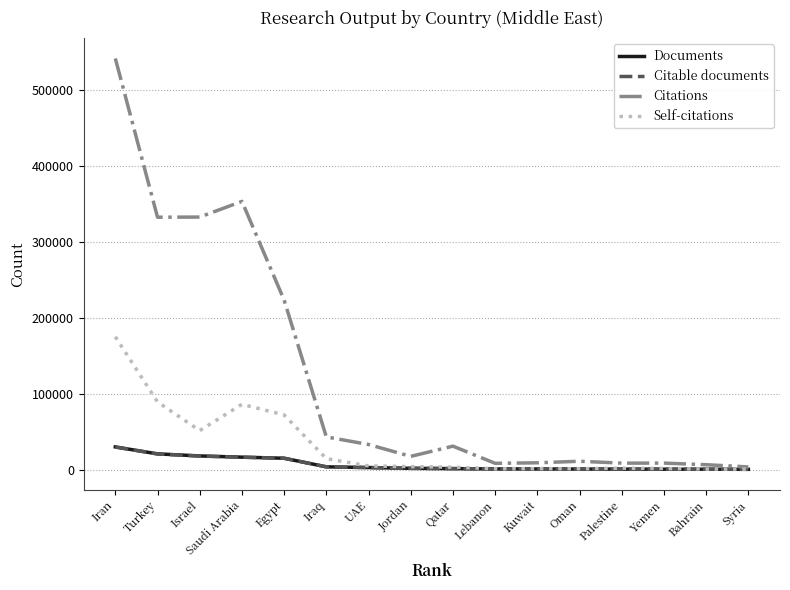

What is the difference between the highest and lowest values at Yemen?

8028